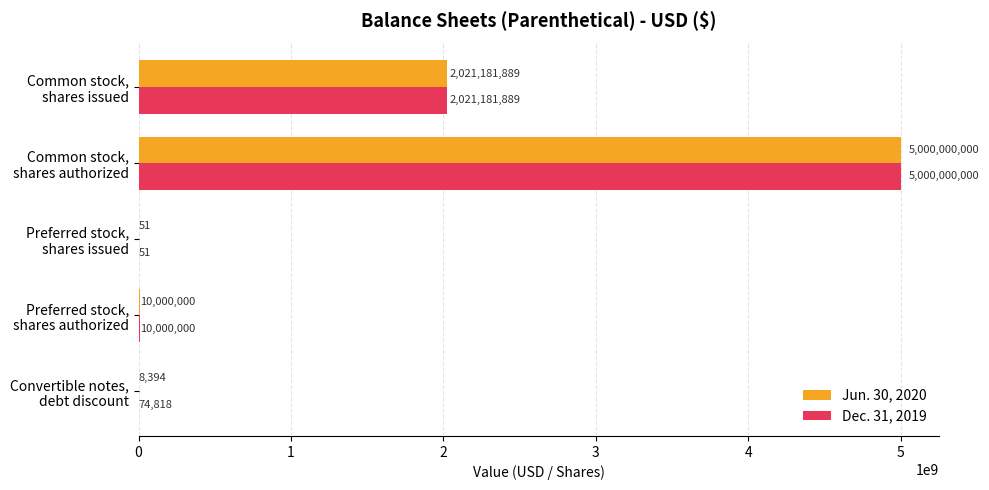

What is the greatest value displayed?

5000000000